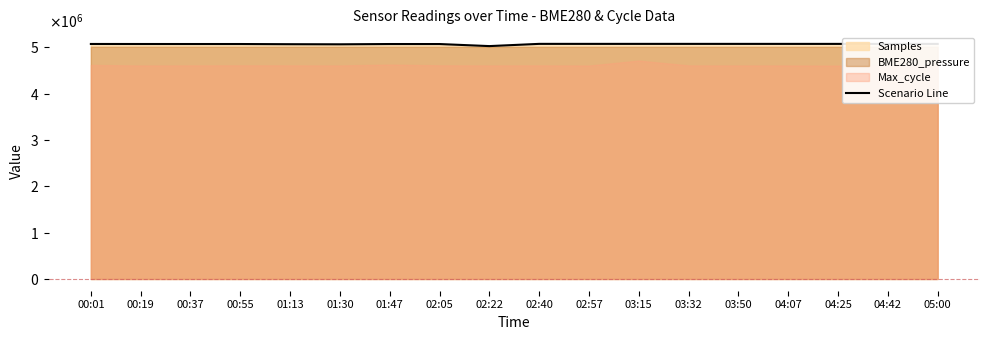

What is the change in value from 00:37 to 02:05?

-459